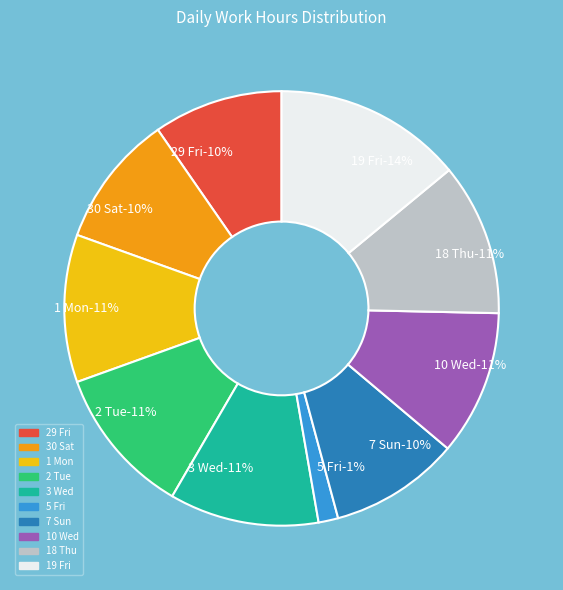

To the nearest percent, what percentage of the pie is 10 Wed?

11%